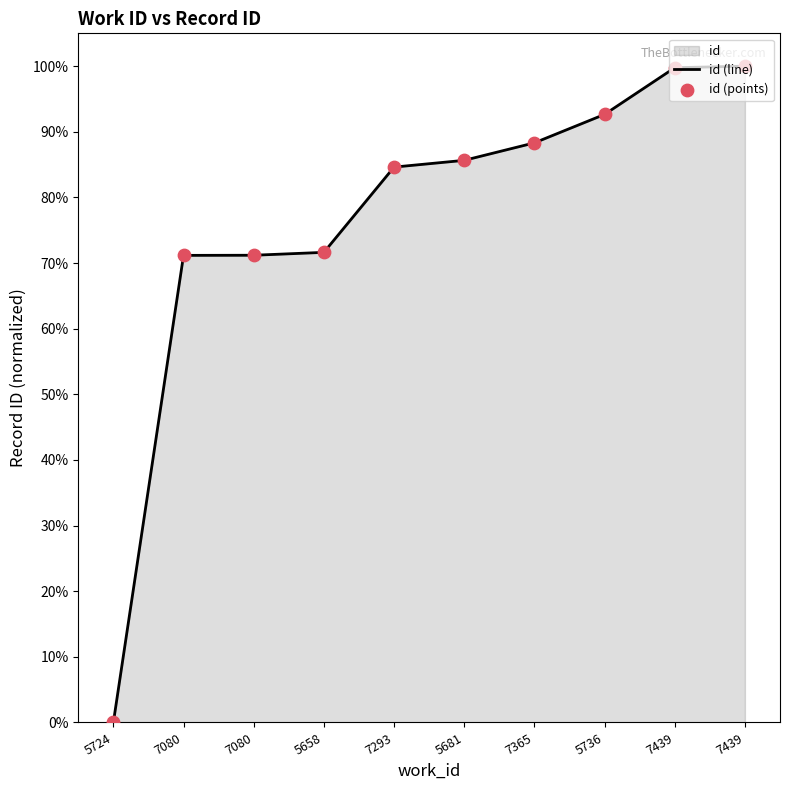

Which series reaches the maximum Y coordinate?

id (line)